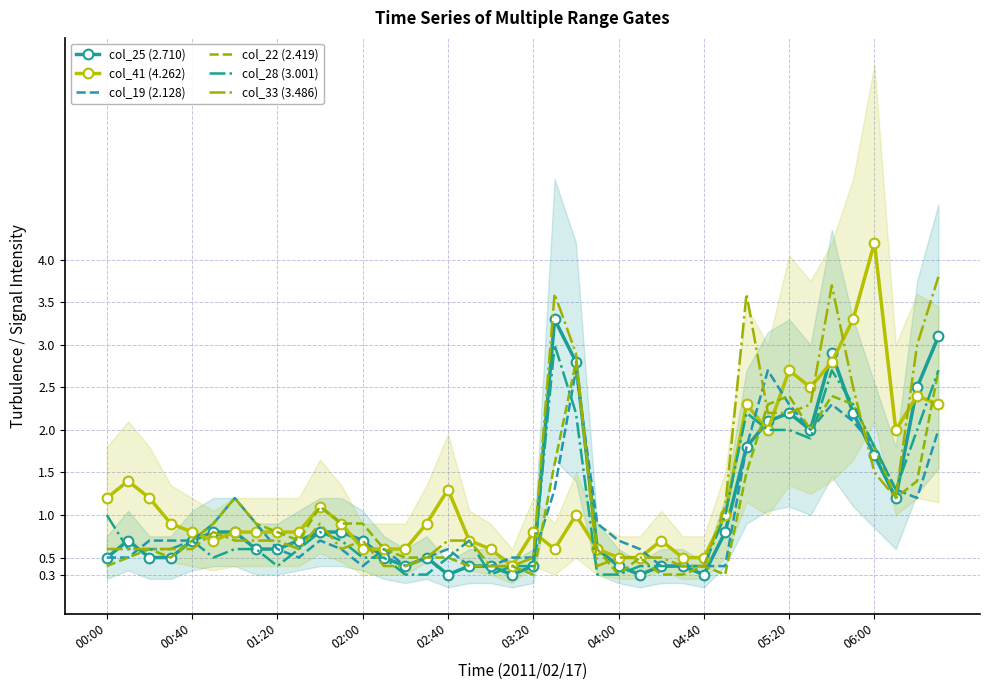

What is the lowest value of the col_41 (4.262) series?

0.4